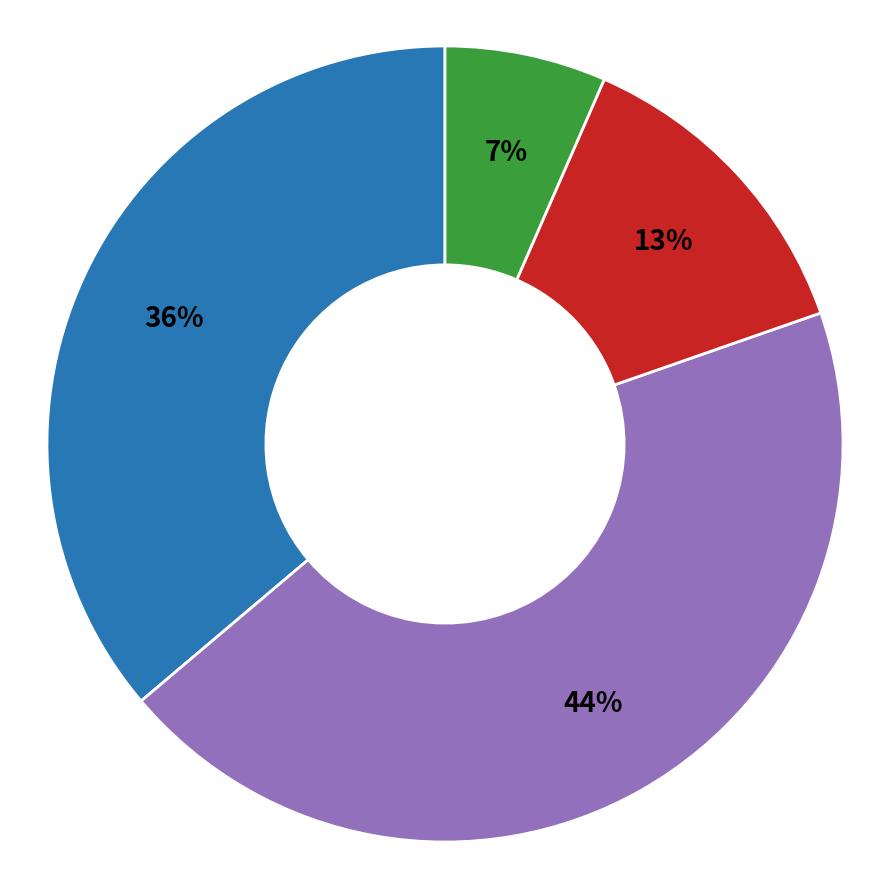

To the nearest percent, what is the average slice percentage?

25%